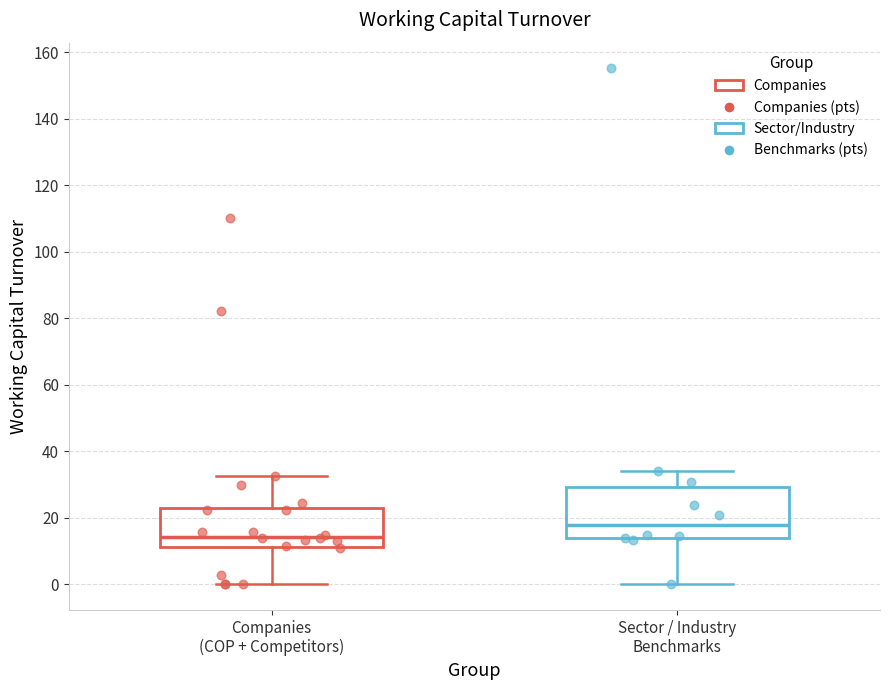

Reading left to right, transcribe this box plot: for each box, give where its median line is, the range the box spans, and where its two whiskers end, as read against the y-axis. The values are not printed on the chart, so give them approximately, as read against the axis.

Companies (COP + Competitors): median 14, box 12 to 22, whiskers 0 to 32
Sector / Industry Benchmarks: median 18, box 14 to 30, whiskers 0 to 34